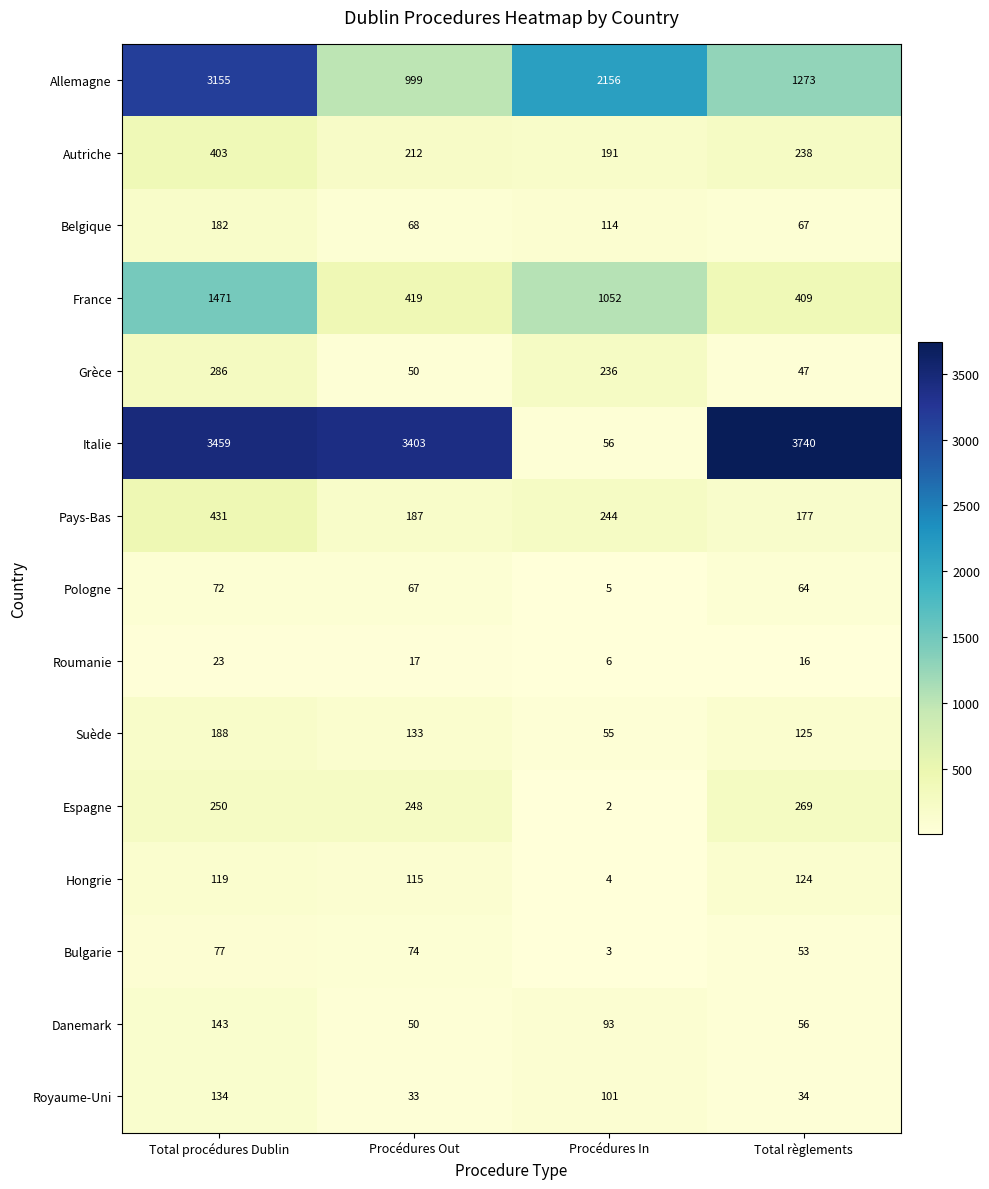

What is the difference between the Allemagne values at Total procédures Dublin and Procédures In?

999